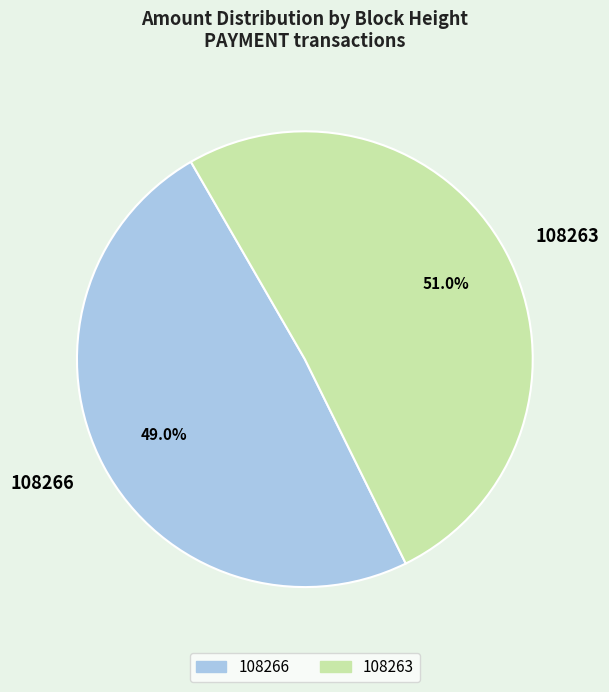

To the nearest percent, what percentage of the pie is 108263?

51%